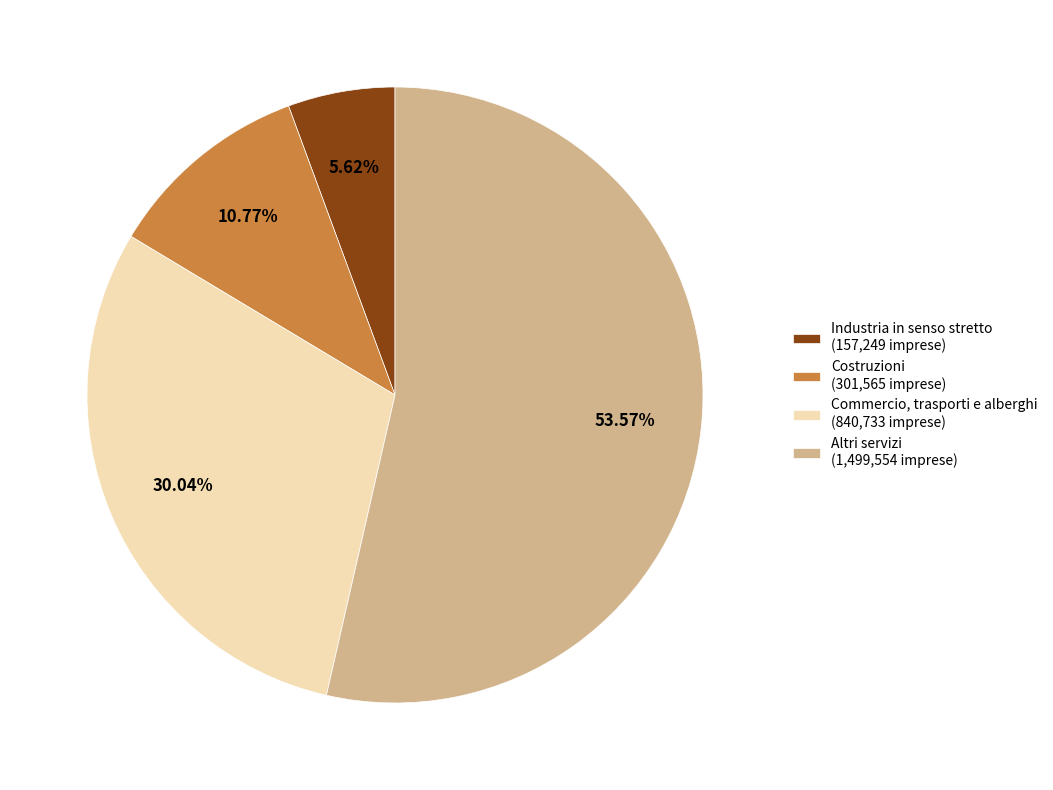

To the nearest percent, what is the average slice percentage?

25%